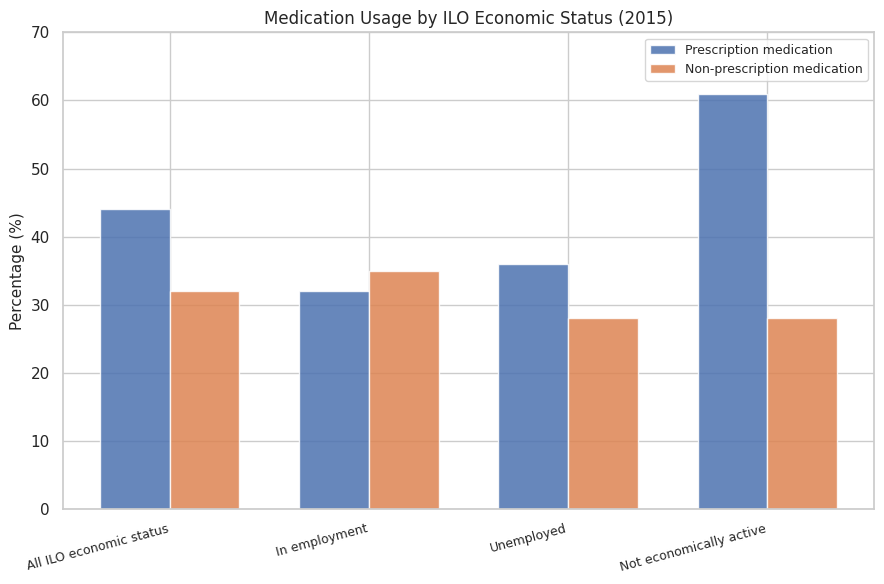

Rank the series by their average value, from lowest to highest.

Non-prescription medication, Prescription medication